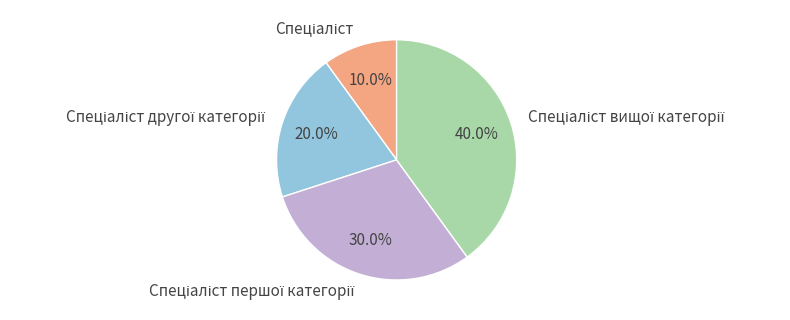

Is there a majority slice in this chart?

No